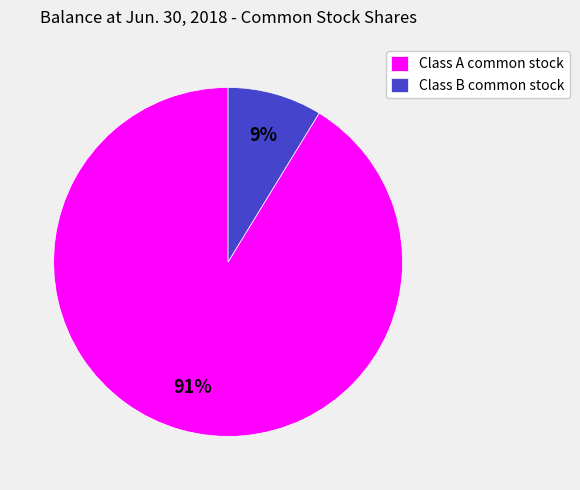

Do Class B common stock and Class A common stock together represent more than half of the pie?

Yes